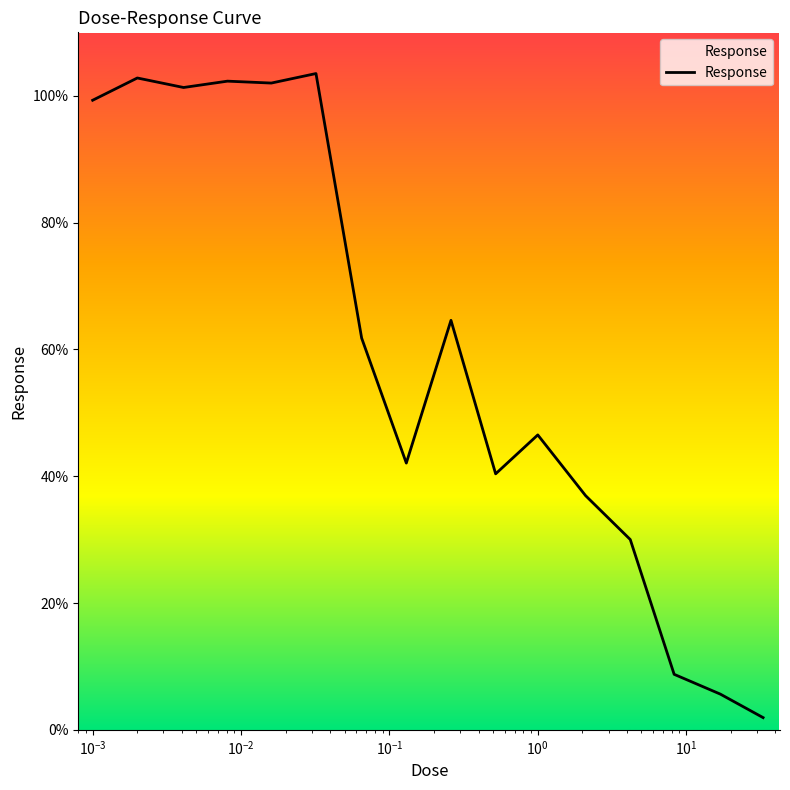

What is the sum of all values?

949.7